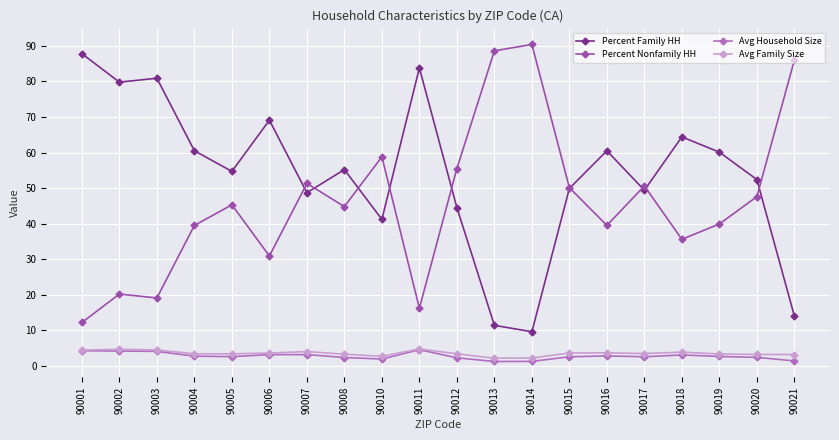

What is the value of the Percent Nonfamily HH point at the 20th from the left?

86.0